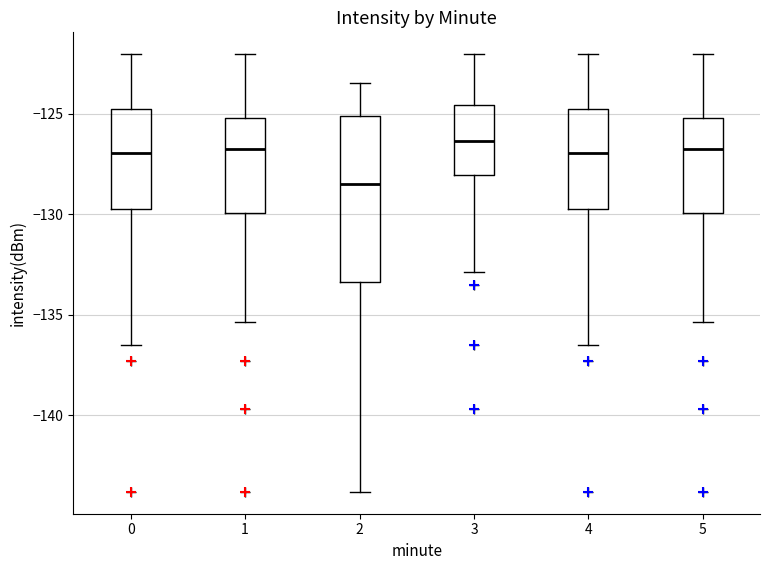

Which box has the lowest median line?

2